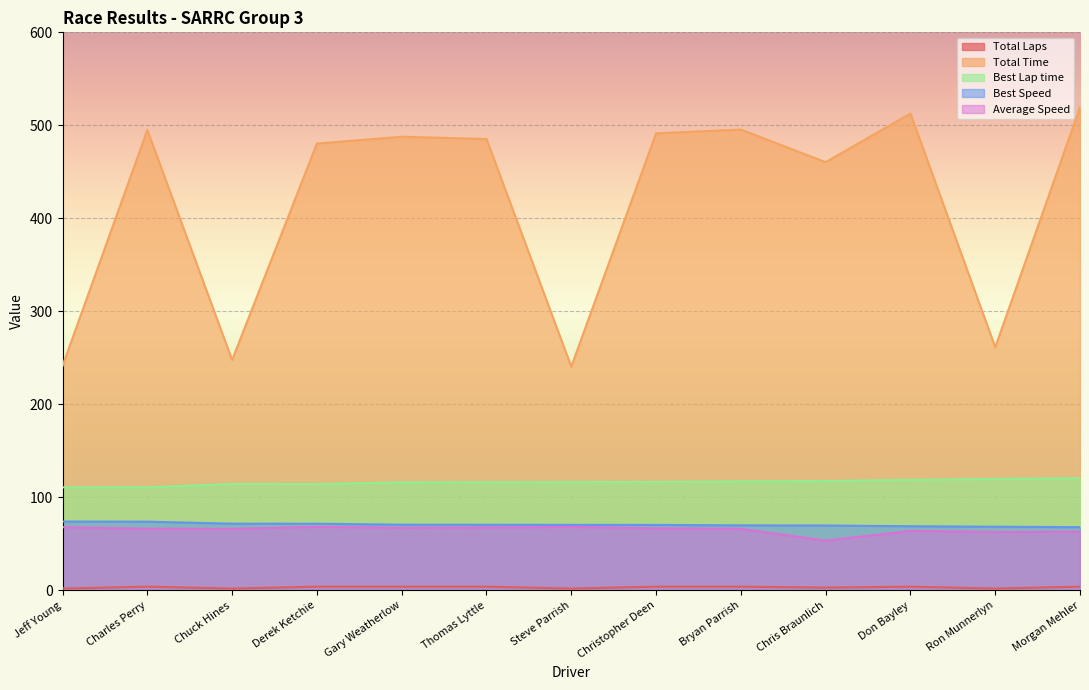

What are all the series names shown in the legend?

Total Laps, Total Time, Best Lap time, Best Speed, Average Speed